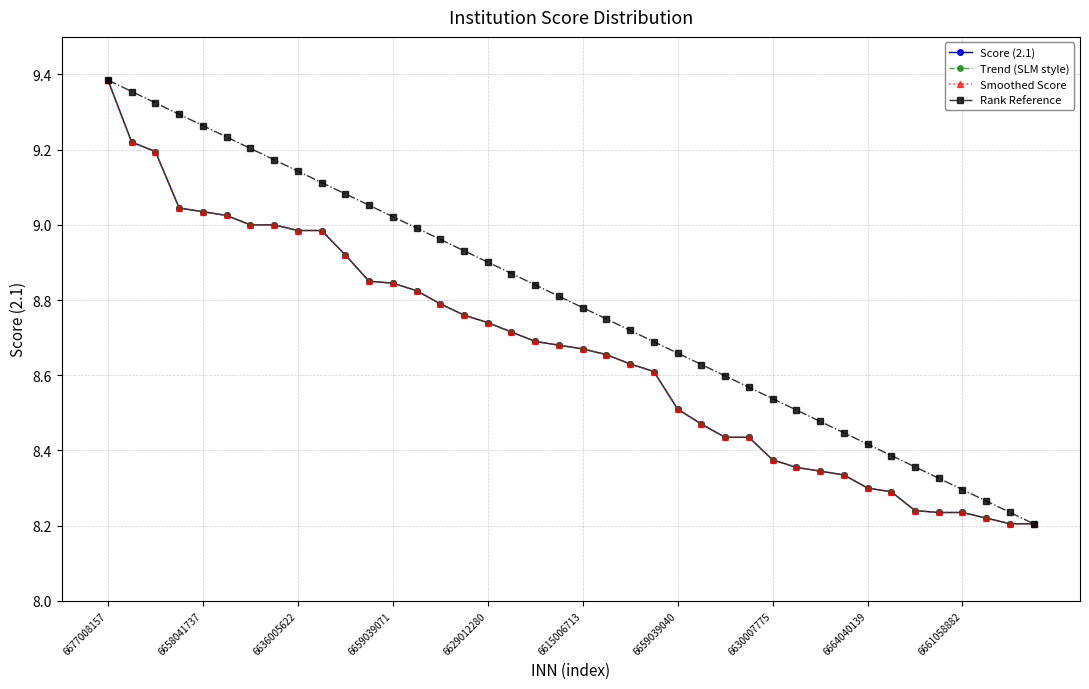

At which category is the sum across all series the highest?

6677008157